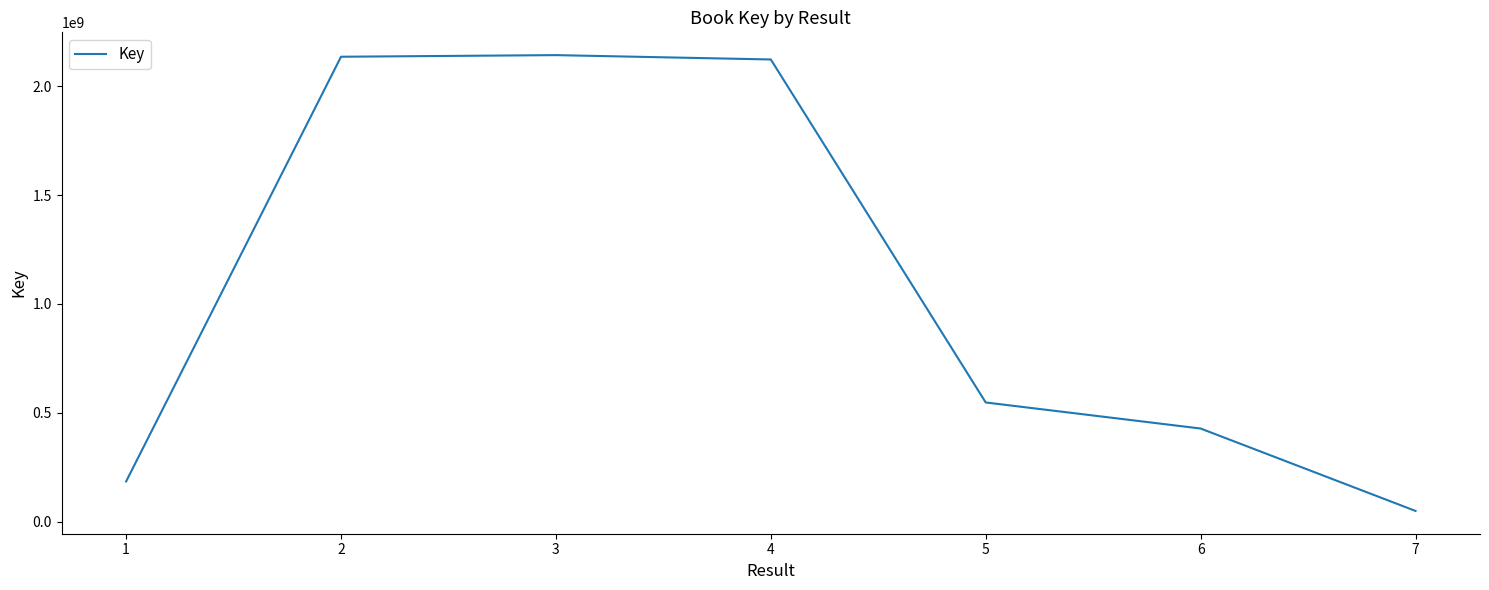

The chart shows a value of 1173443278 at 1. True or false?

False